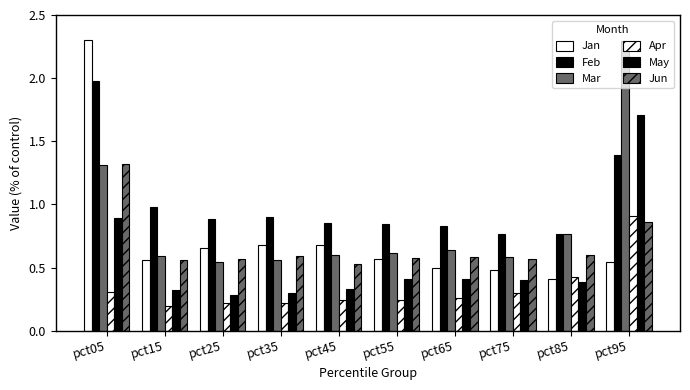

What is the sum of the Mar values at pct05 and pct35?

1.9